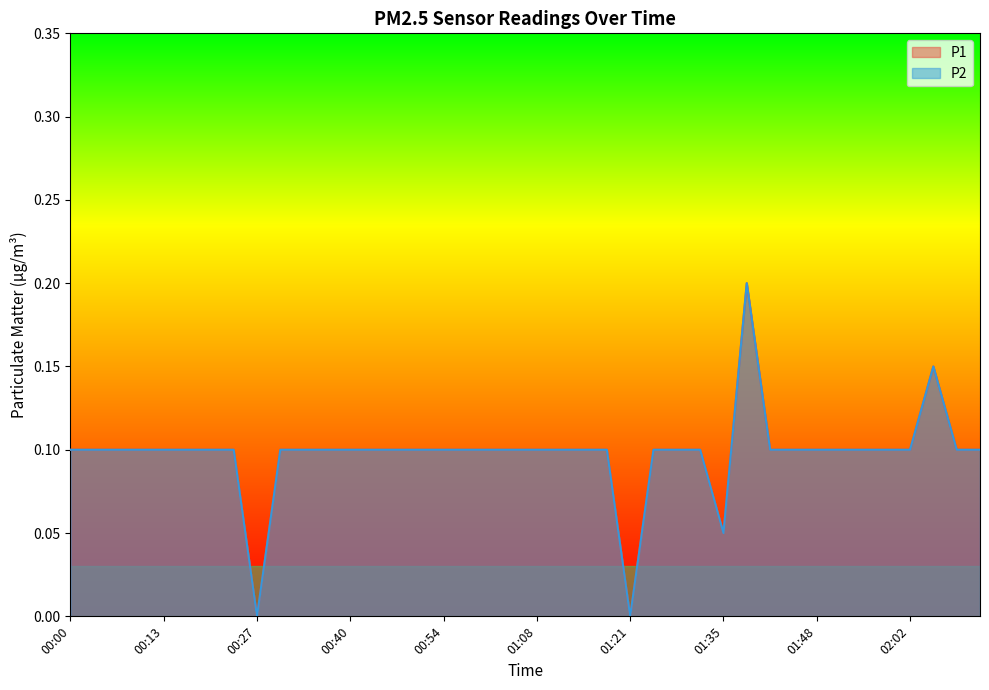

Is the value of P1 at 01:08 greater than the value of P2 at 01:01?

No